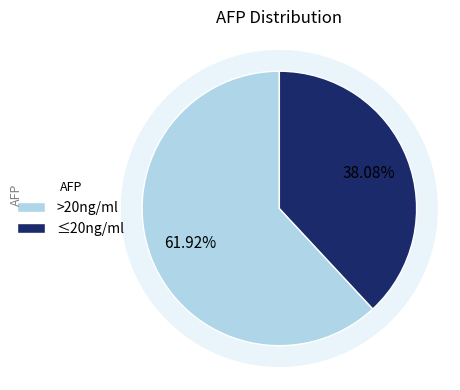

The >20ng/ml slice represents 62% of the pie. True or false?

True